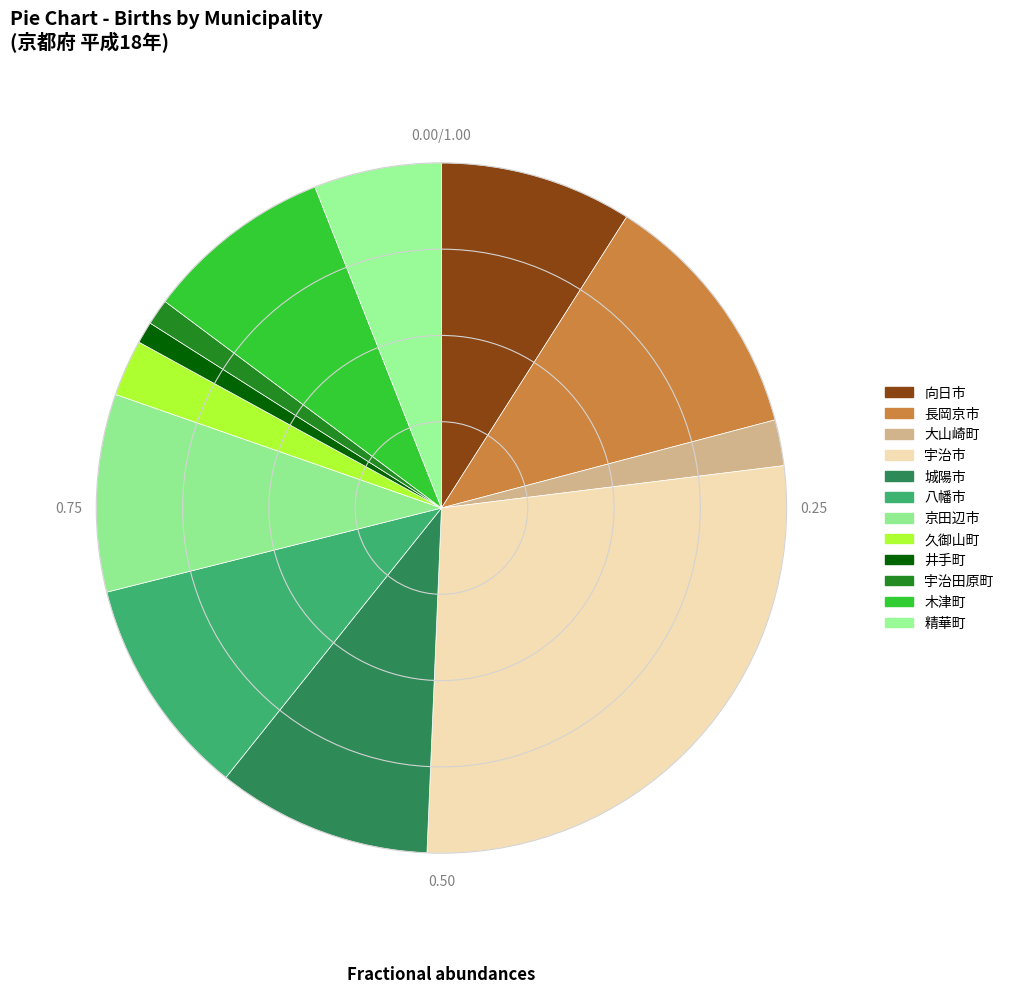

Does 八幡市 account for over 50% of the chart?

No